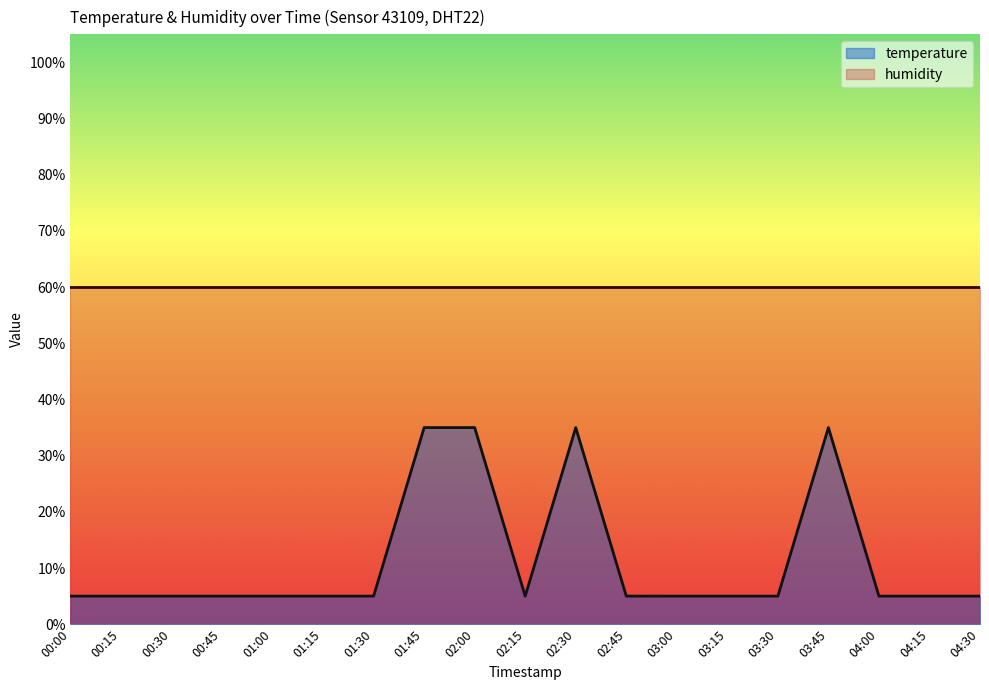

Does the chart display data point markers on the line(s)?

No